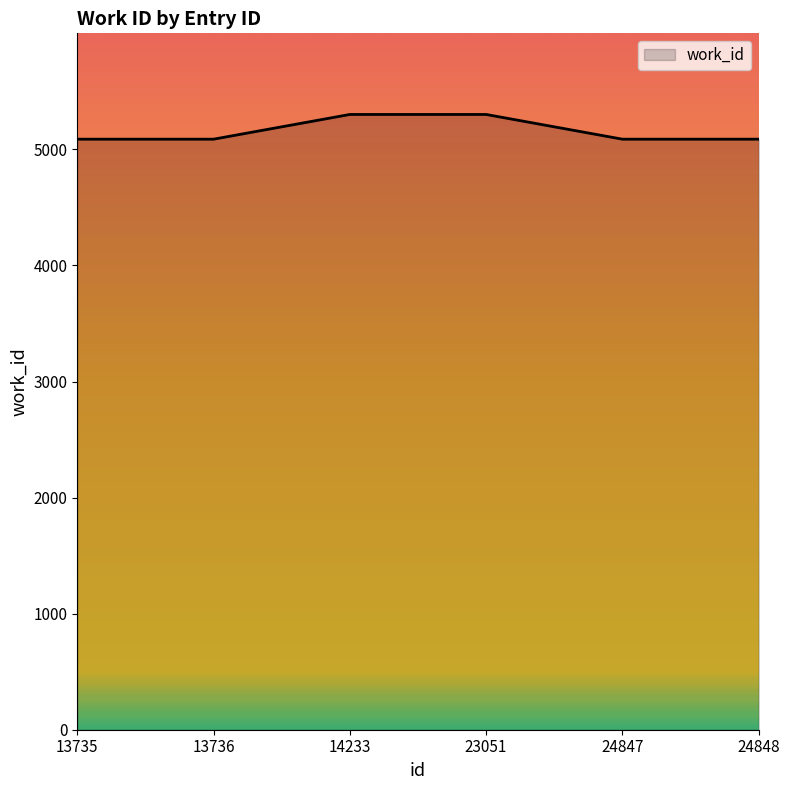

How many lines are shown in the chart?

1